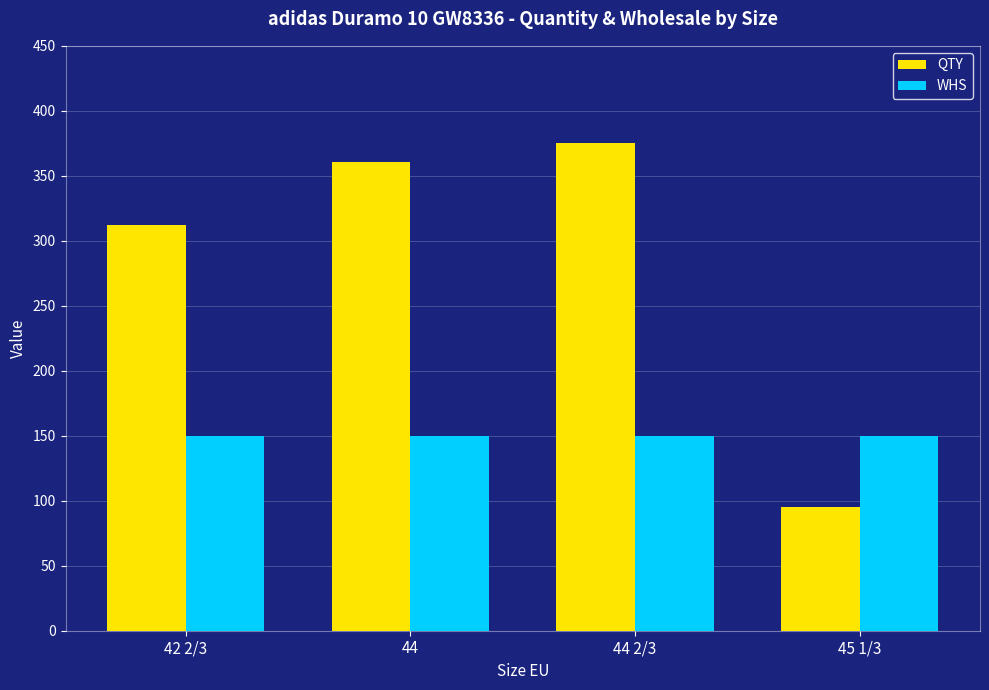

List the series in order of their peak value, highest first.

QTY, WHS